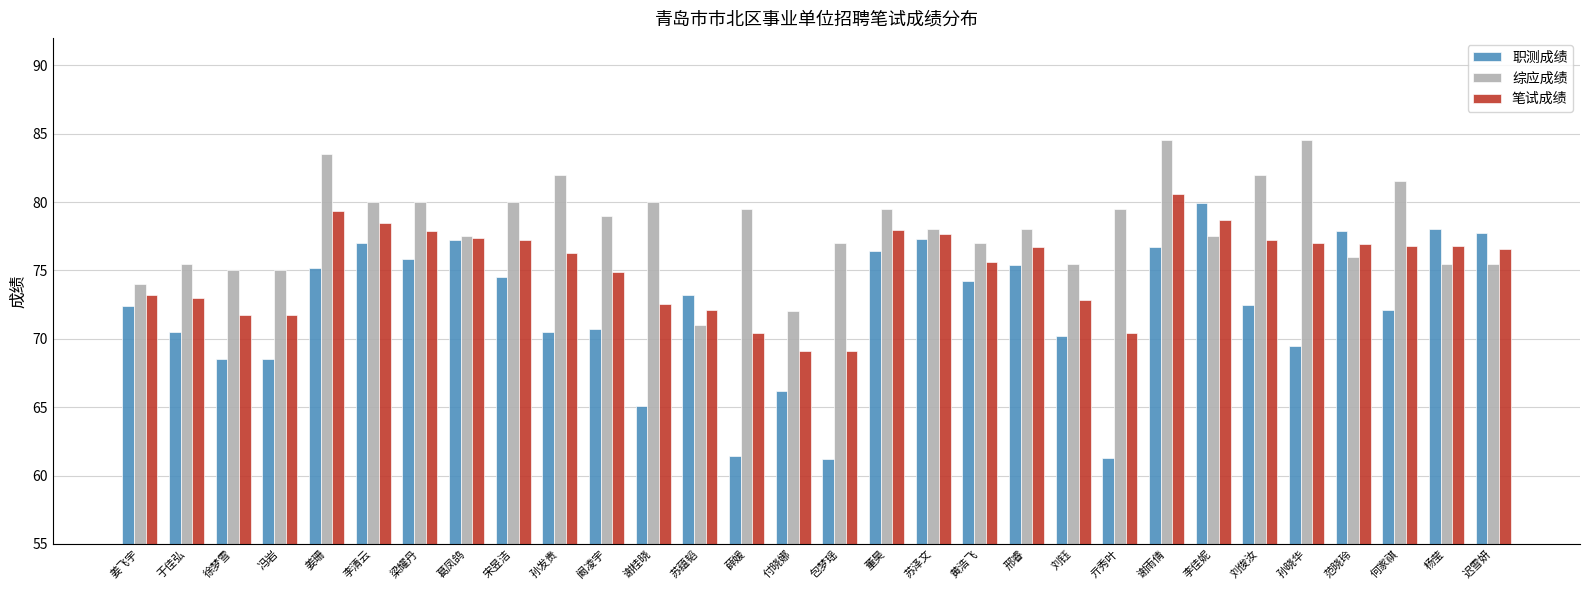

What is the value of the 综应成绩 bar at the 15th from the left?

72.0